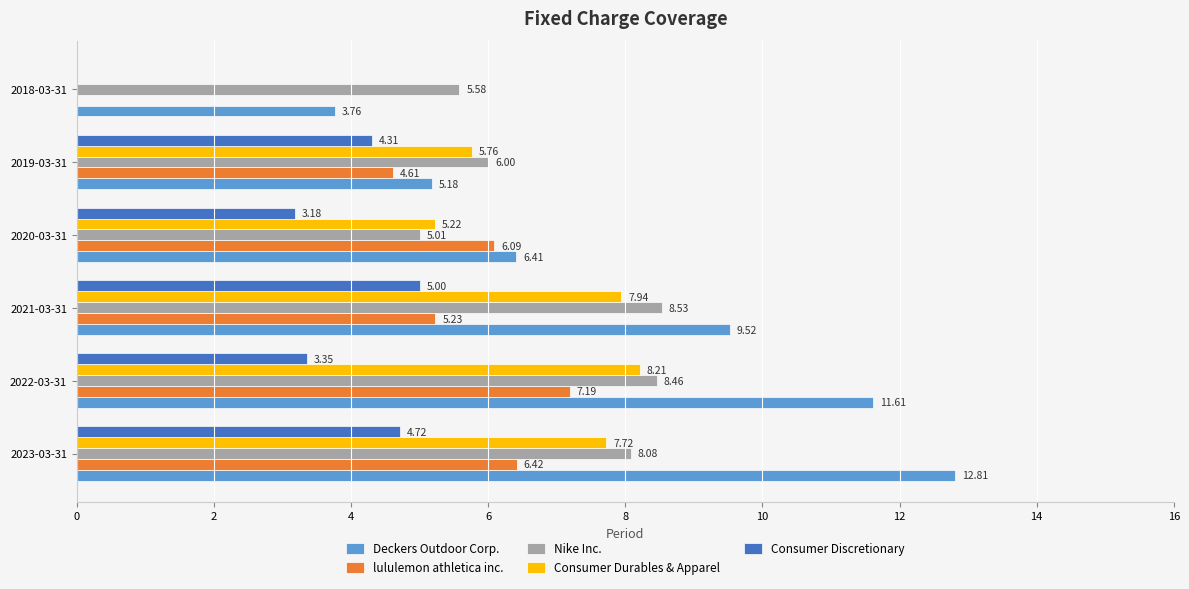

Which series has the largest range (max minus min)?

Deckers Outdoor Corp.